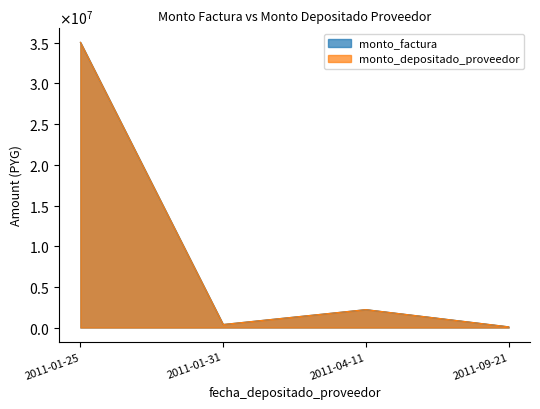

What is the total value across all series at 2011-04-11?

4403344